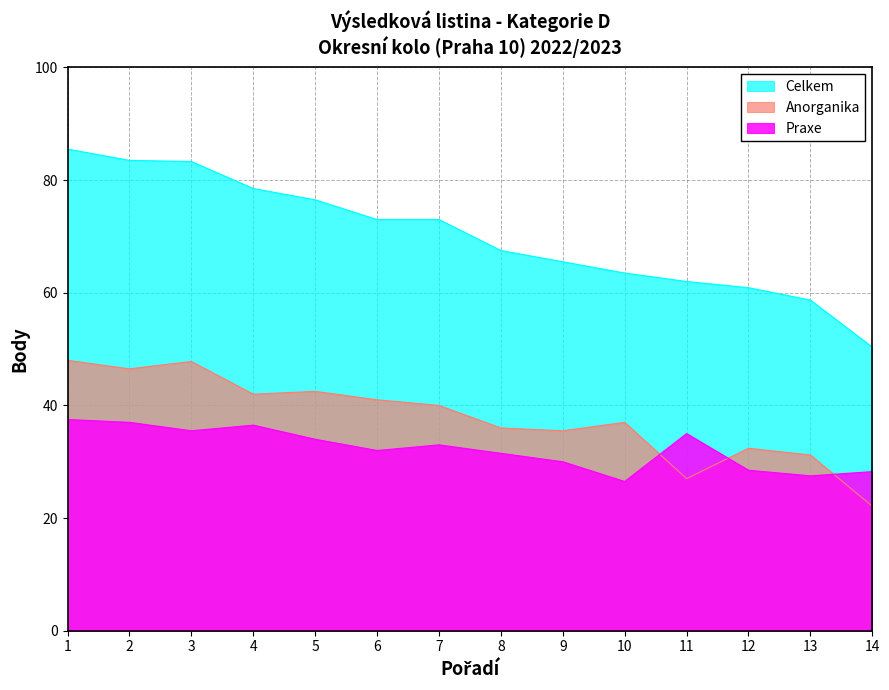

True or false: Anorganika has a value of 49.6 at 9.

False